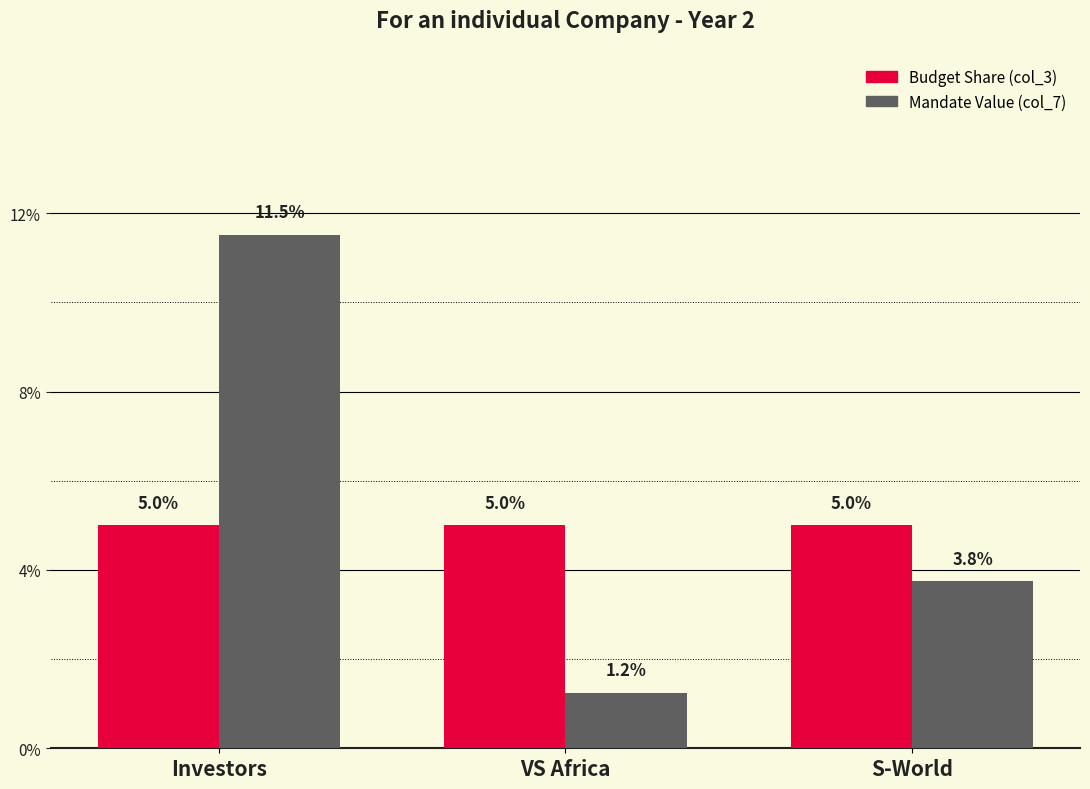

Are the bars horizontal?

No